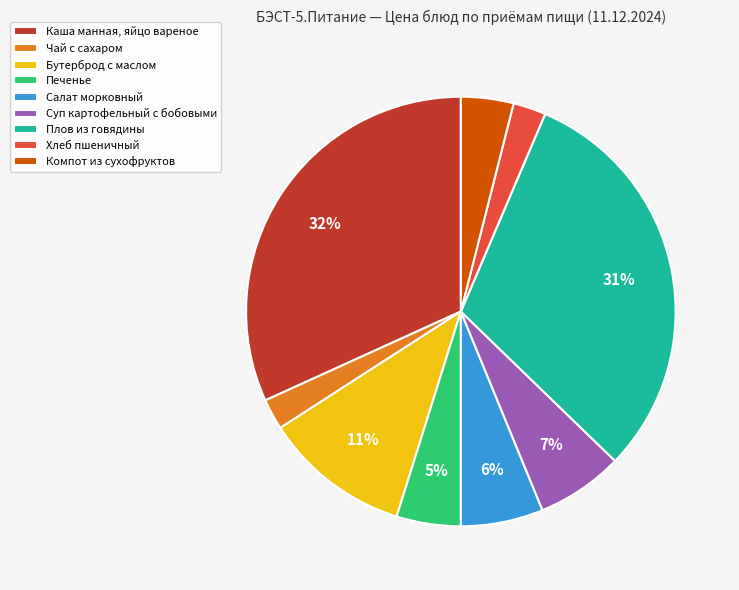

Between Суп картофельный с бобовыми and Хлеб пшеничный, which is larger?

Суп картофельный с бобовыми